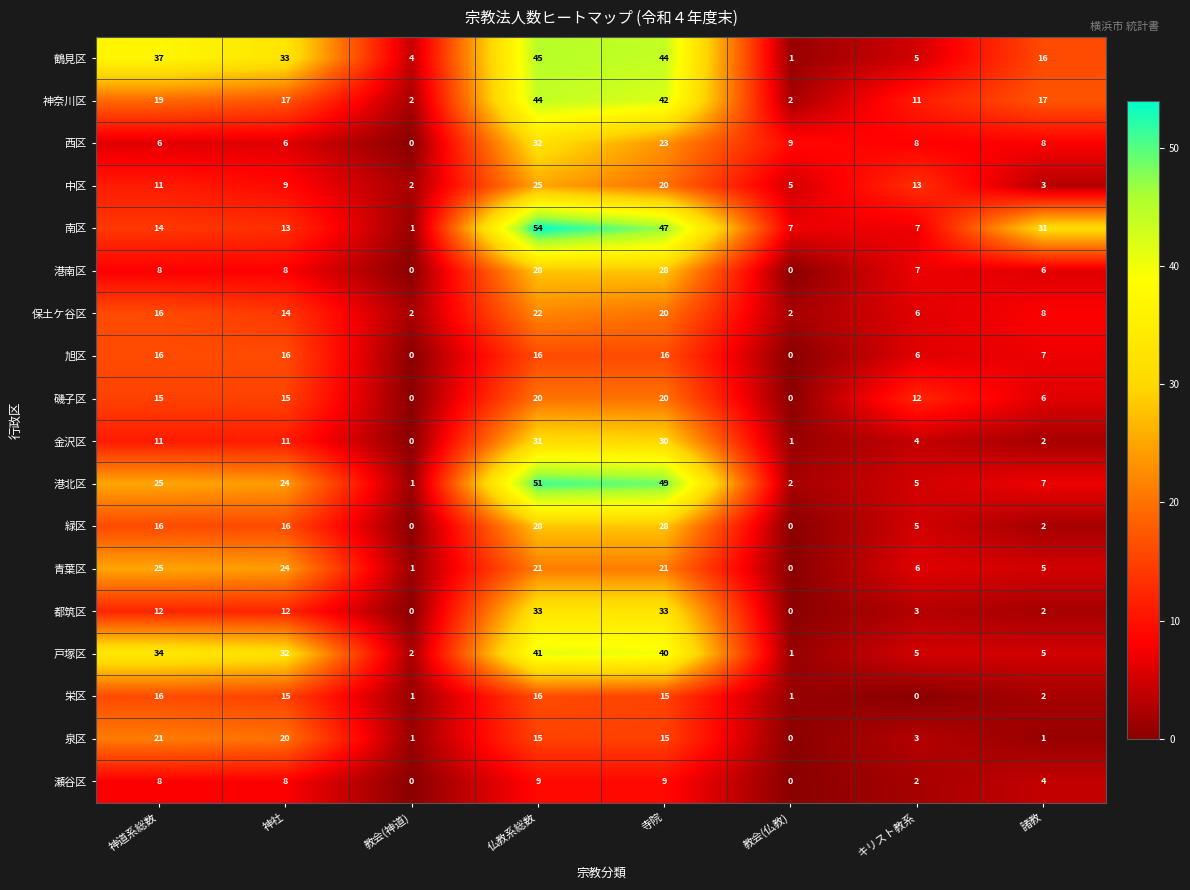

What is the approximate value of 栄区 at 寺院?

15